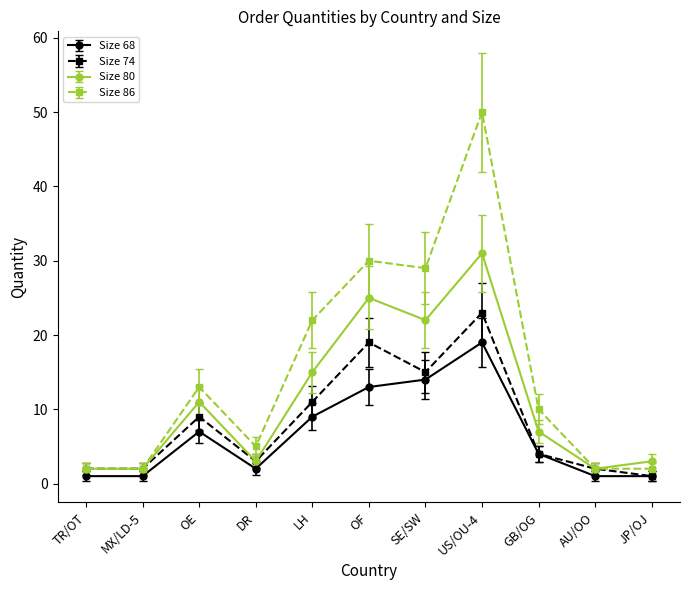

Which series changed the most between DR and AU/OO?

Size 86